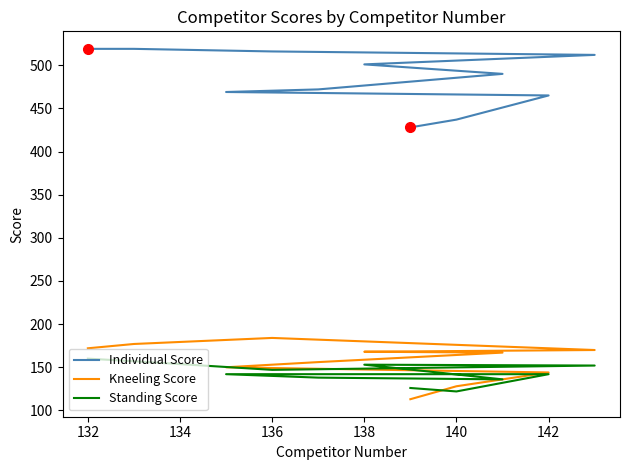

Where does the Standing Score series first go above 142?

132